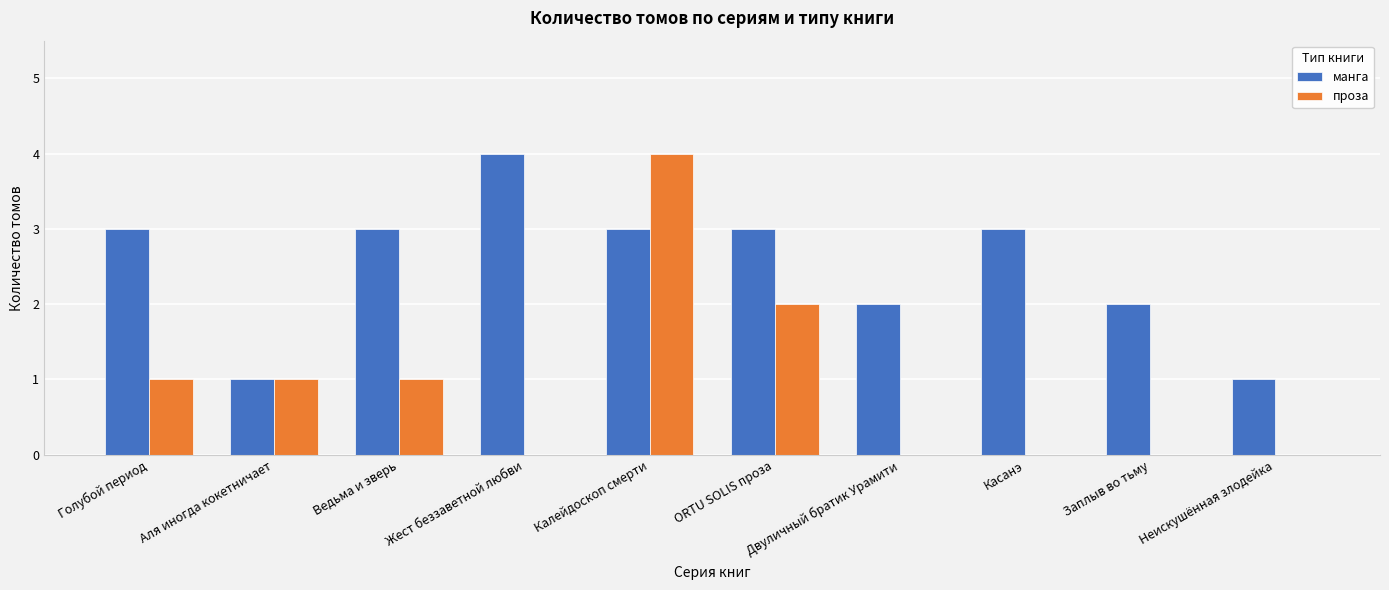

What is the maximum value shown in the chart?

4